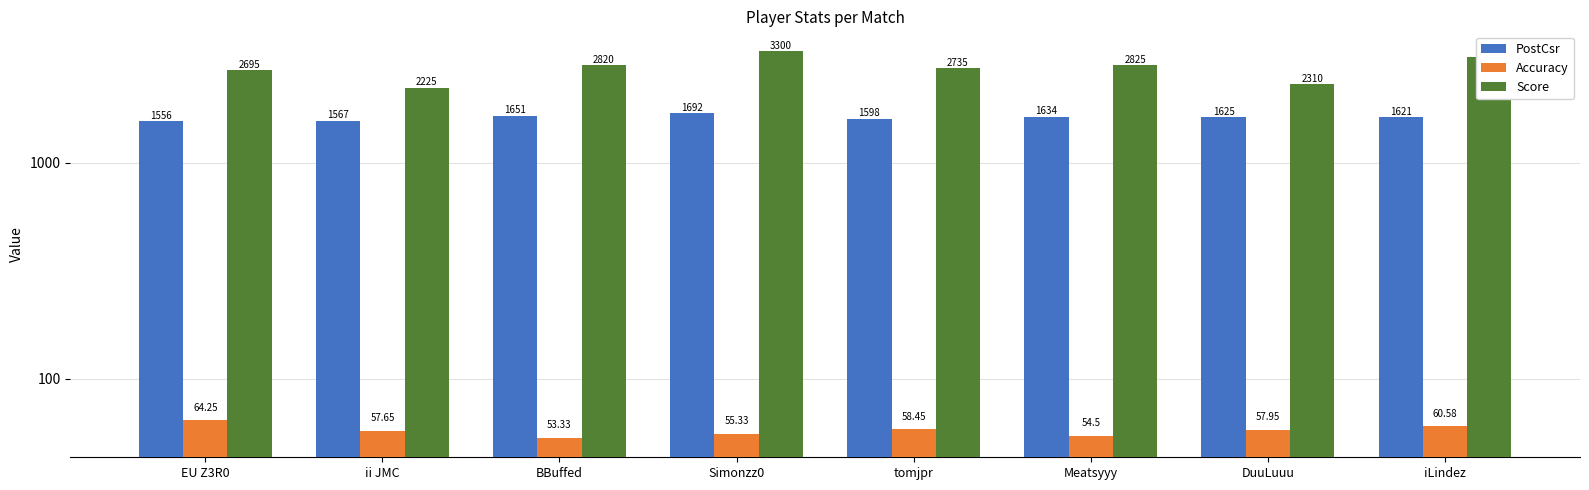

Which series has the widest spread of values?

Score